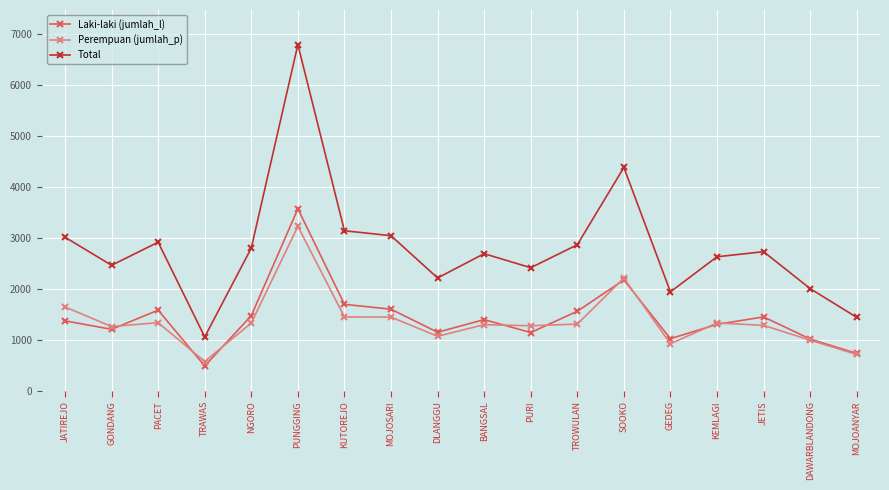

In Perempuan (jumlah_p), how many points are lower than both neighbors (excluding endpoints)?

5